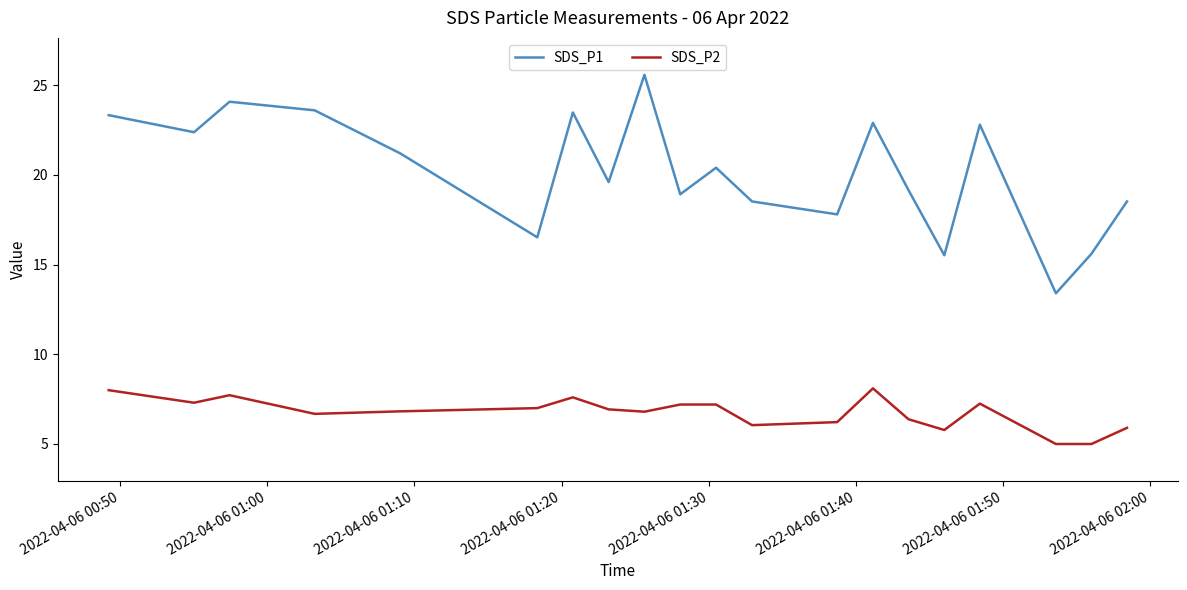

What is the lowest value of the SDS_P1 series?

13.4